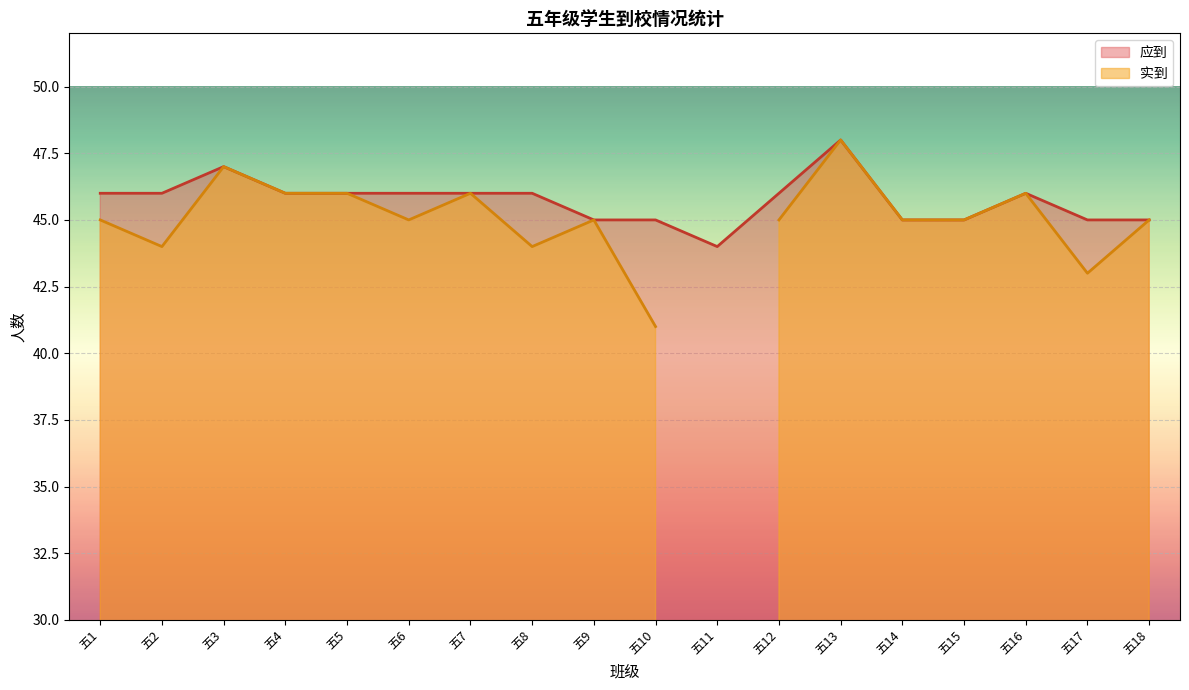

Which category has the lowest value in the 应到 series?

五11